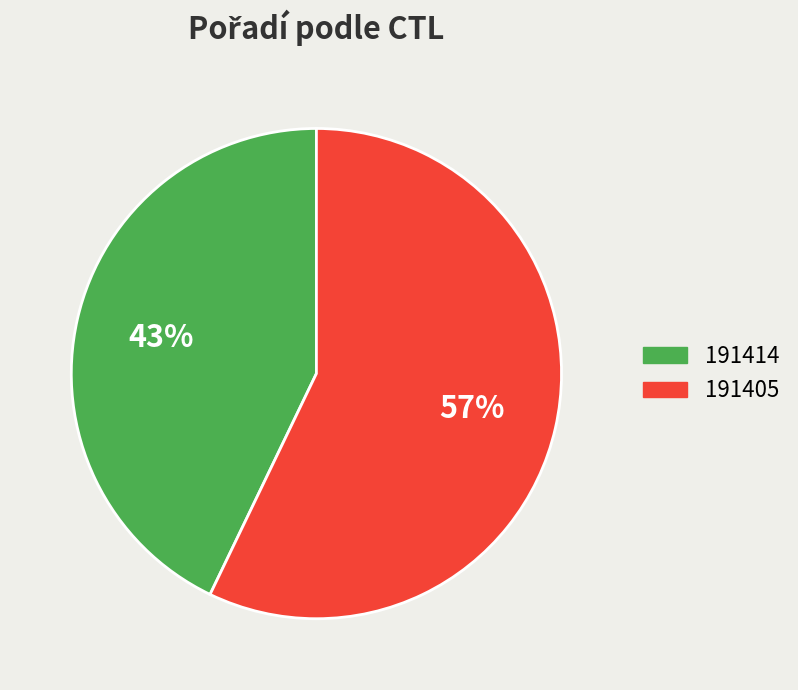

Does 191405 account for over 50% of the chart?

Yes